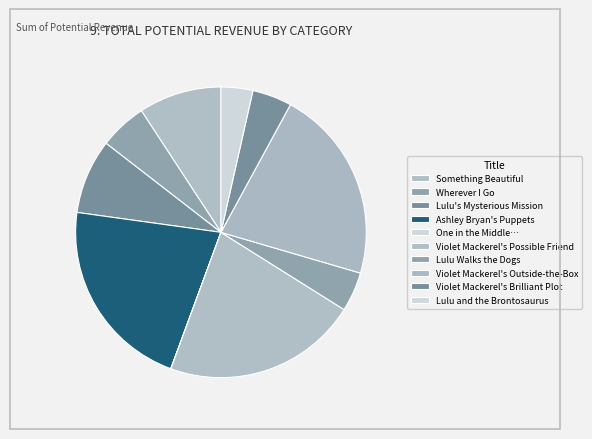

Which slice is the largest?

Violet Mackerel's Possible Friend